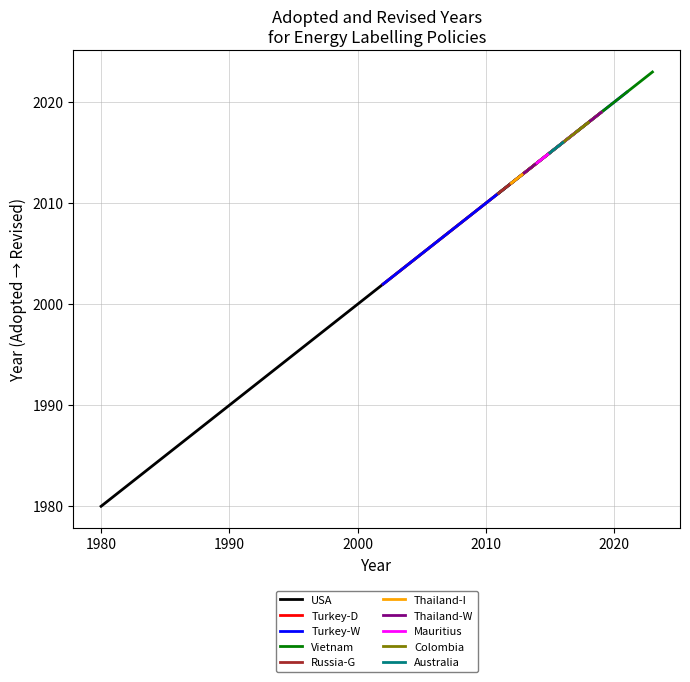

Reading left to right, list all the values displayed in this chart.

1980	2002	2002	2011	2011	2012	2012	2013	2014	2014	2015	2015	2015